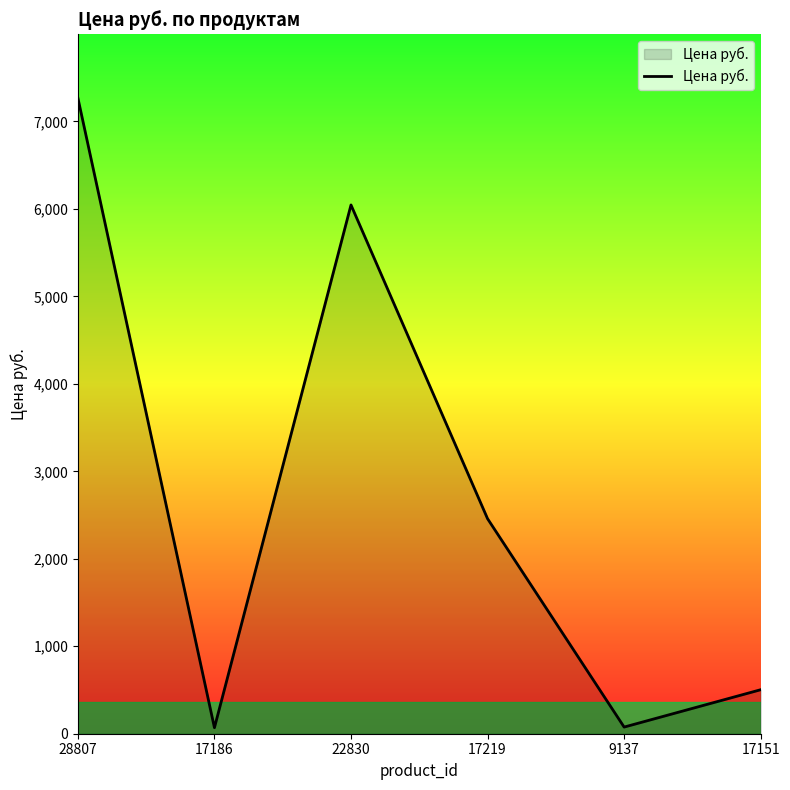

Between 17186 and 28807, which is larger?

28807